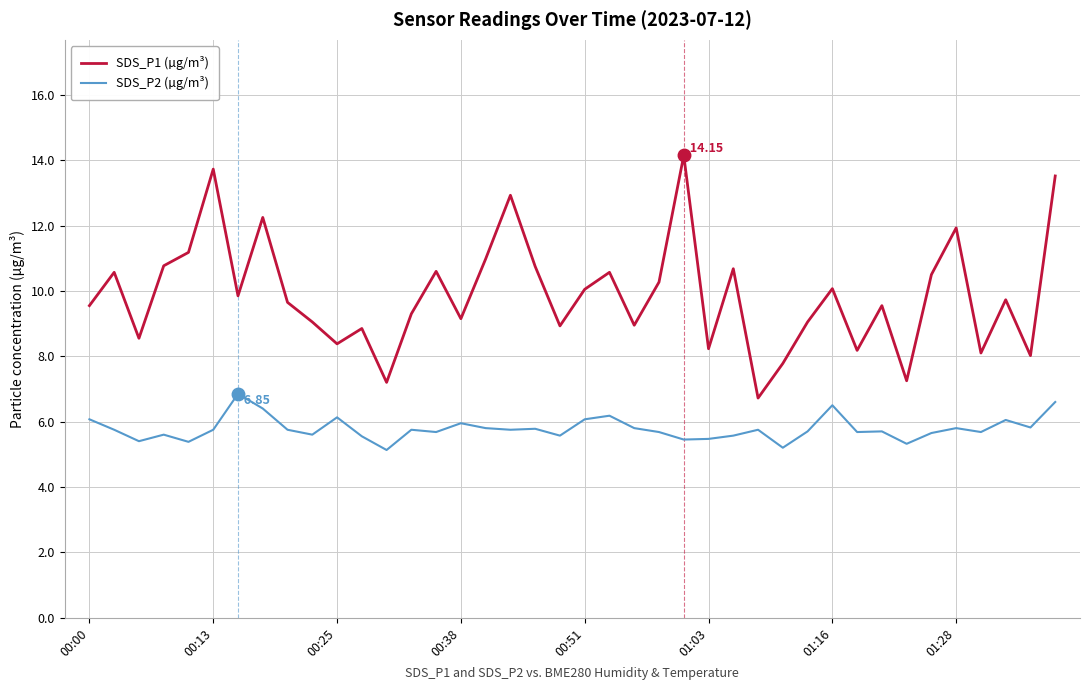

Which series has the largest range (max minus min)?

SDS_P1 (µg/m³)